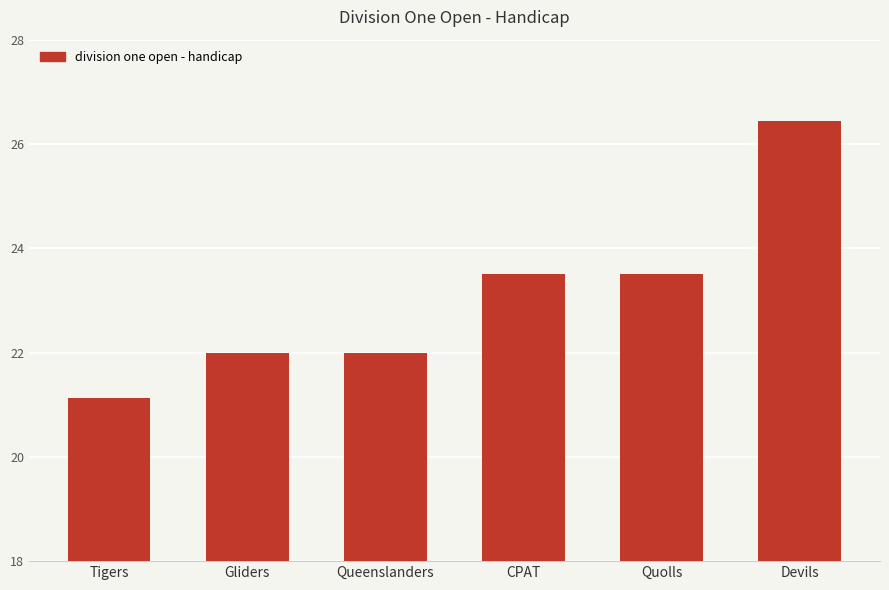

What is the difference between the values at CPAT and Gliders?

1.5